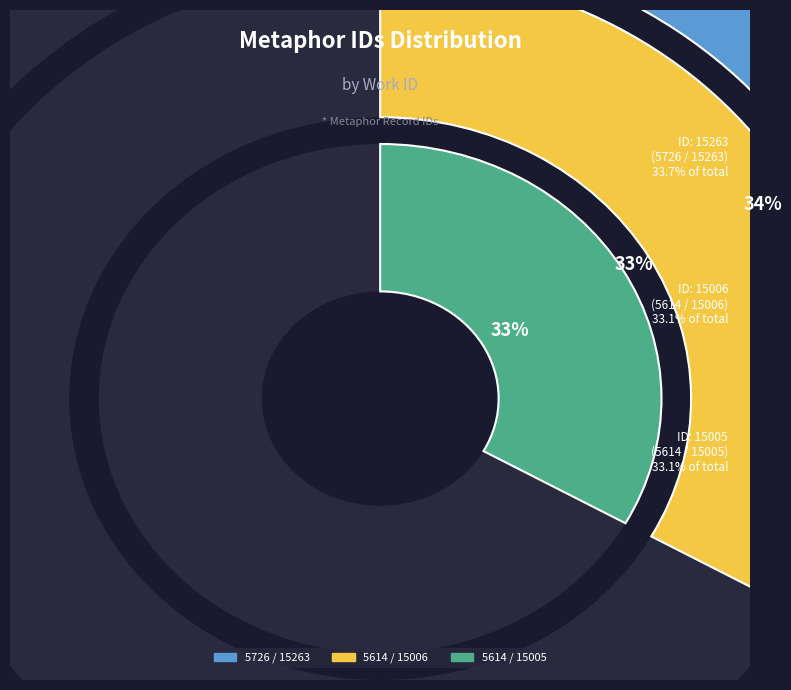

To the nearest percent, what is the average slice percentage?

33%